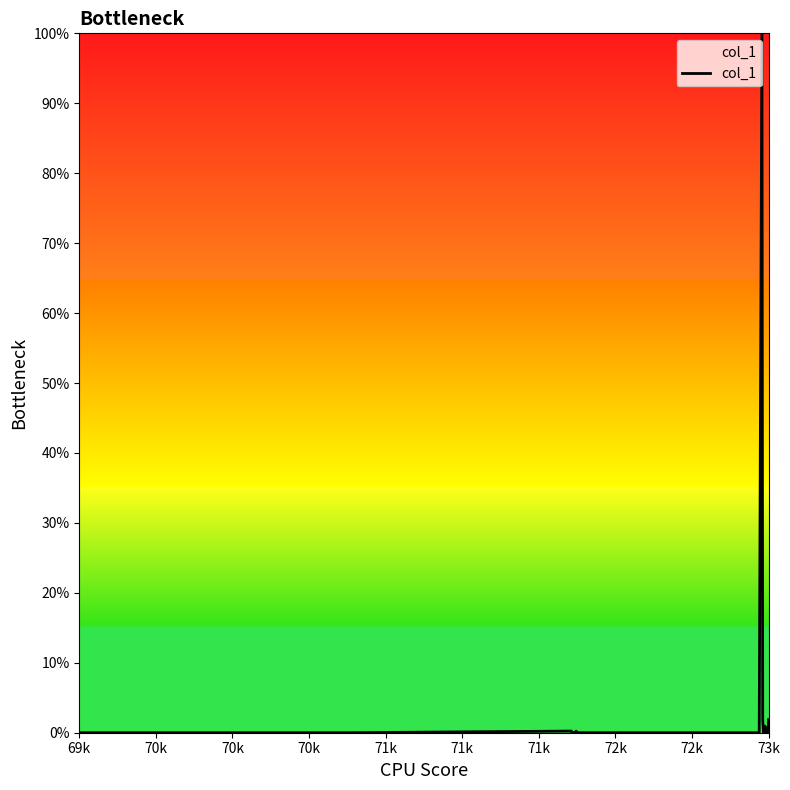

Reading right to left, what are all the values shown in this chart?

0.0	0.0	0.0	0.0	0.0	0.0	0.0	0.0	0.0	0.0	0.0	1.0	0.0	0.0	0.0	0.0	0.0	0.0	0.0	0.0	0.0	0.0	0.0	0.0	0.0	0.0	0.0	0.0	0.0	0.0	0.0	0.0	0.0	0.0	0.0	0.0	0.0	0.0	0.0	0.0